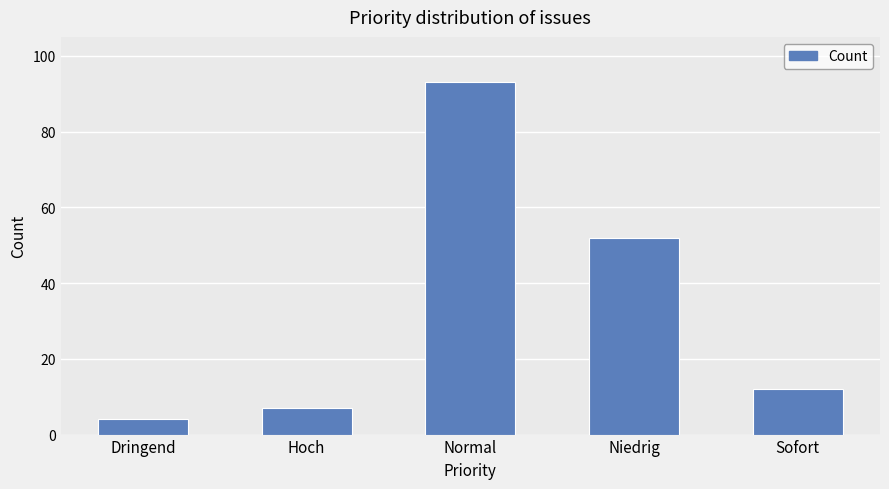

What is the label of the 5th bar from the left?

Sofort